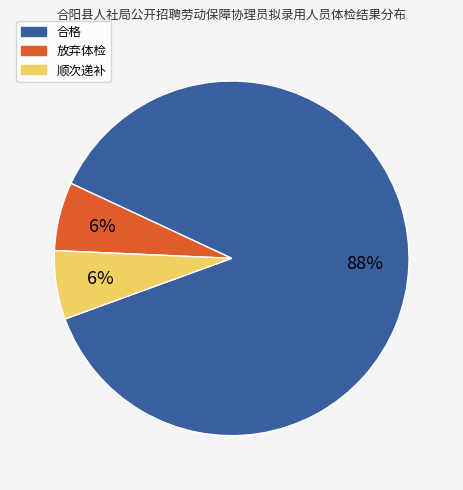

Approximately how many times larger is the value at 放弃体检 compared to 顺次递补?

1.0